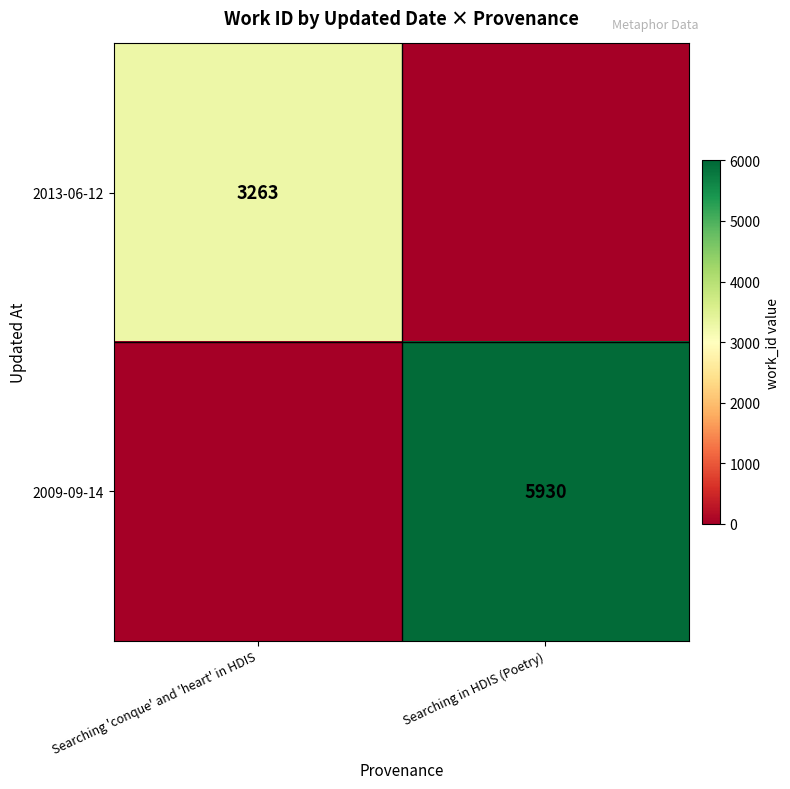

Is it true that 2013-06-12 equals 3263 at Searching 'conque' and 'heart' in HDIS?

True